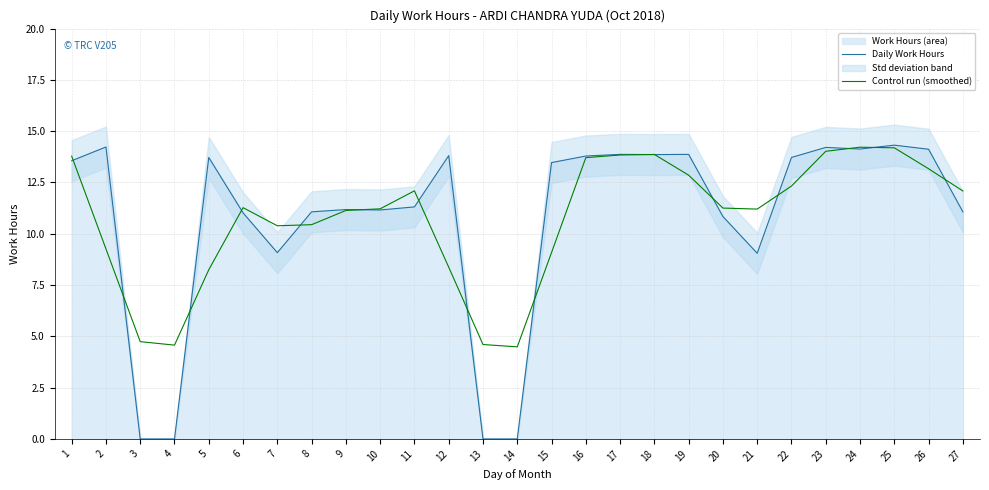

What is the total value across all series at 6?

22.3